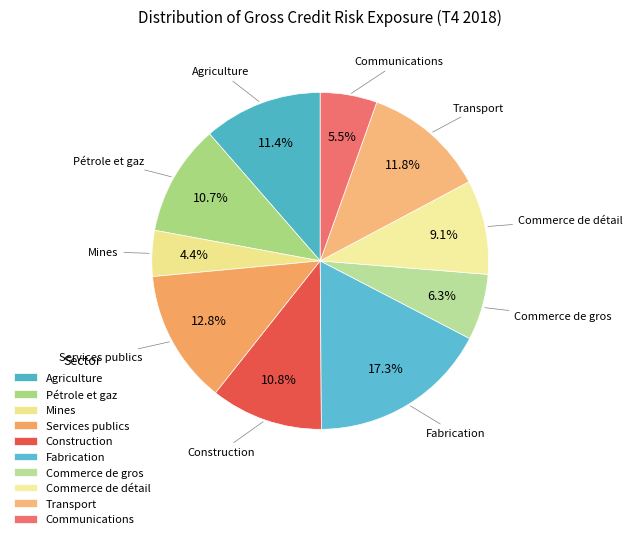

To the nearest percent, what portion does Communications represent?

5%